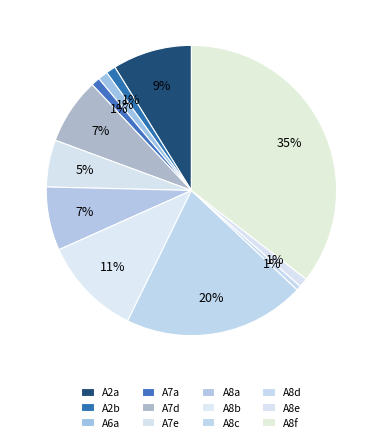

Is there any slice that represents more than half of the pie?

No